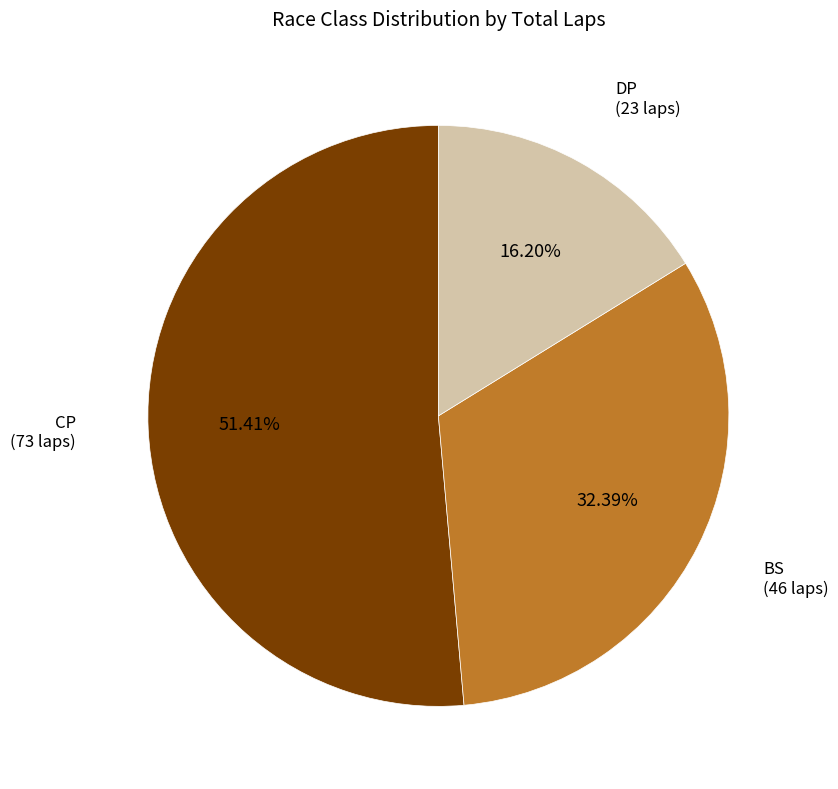

Count the number of slices in the pie.

3